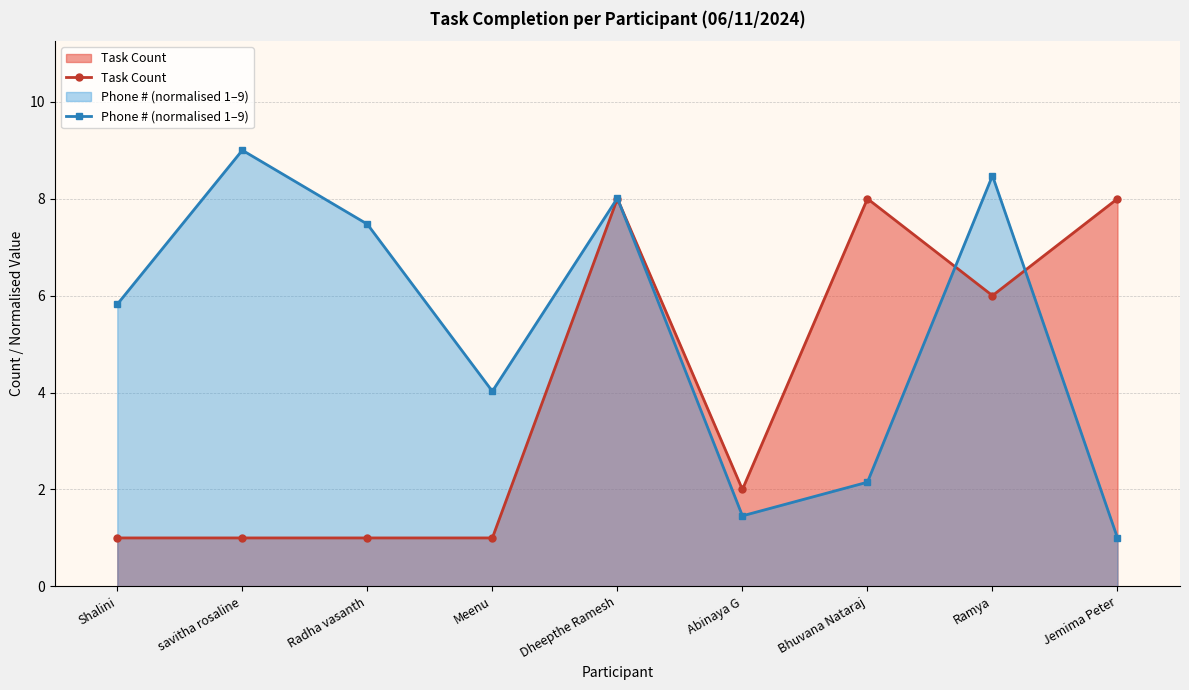

Between which two adjacent categories do Task Count and Phone # (normalised 1–9) first intersect?

Dheepthe Ramesh and Abinaya G